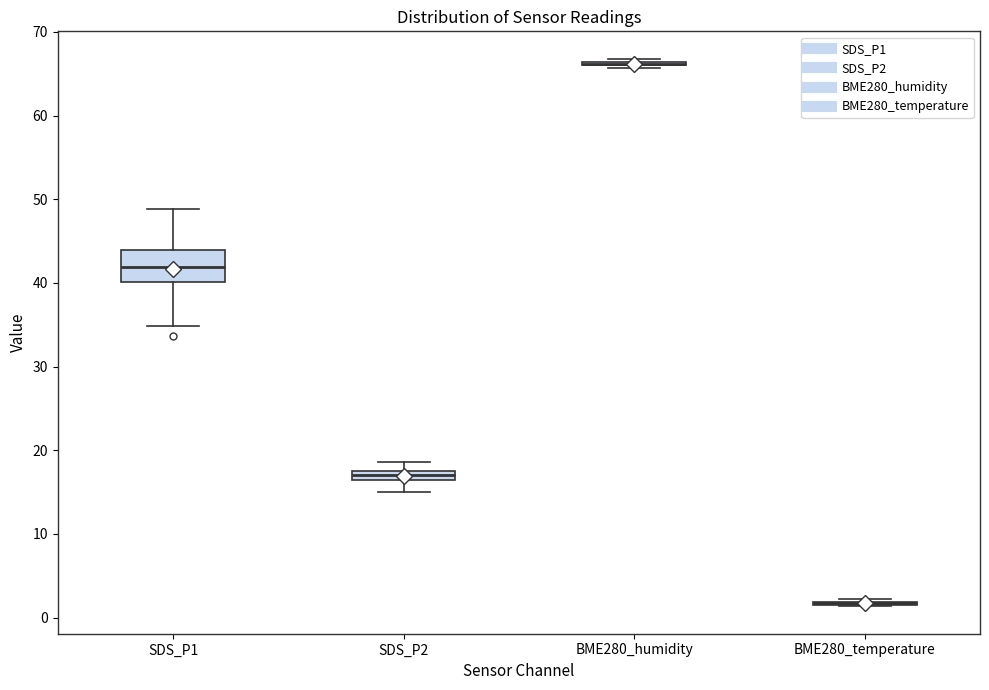

Where is the upper edge of the box for SDS_P1 on the y-axis? The values are not printed on the chart, so give them approximately, as read against the axis.

44